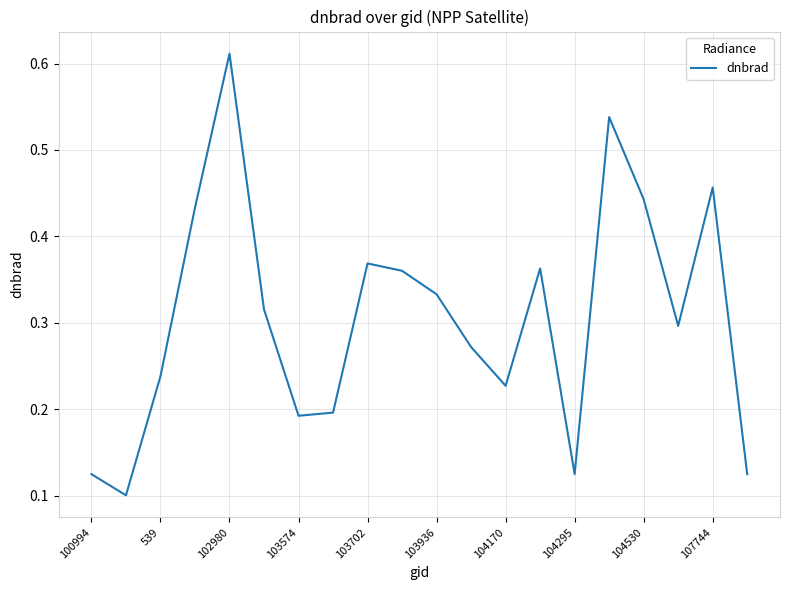

Does the chart display data point markers on the line(s)?

No